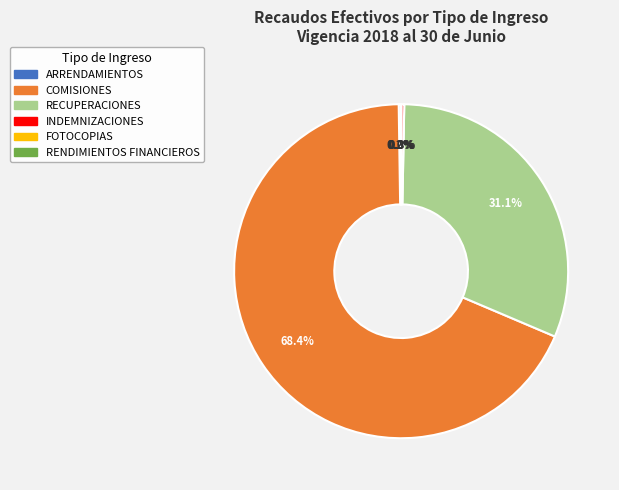

To the nearest percent, what is the average slice percentage?

17%